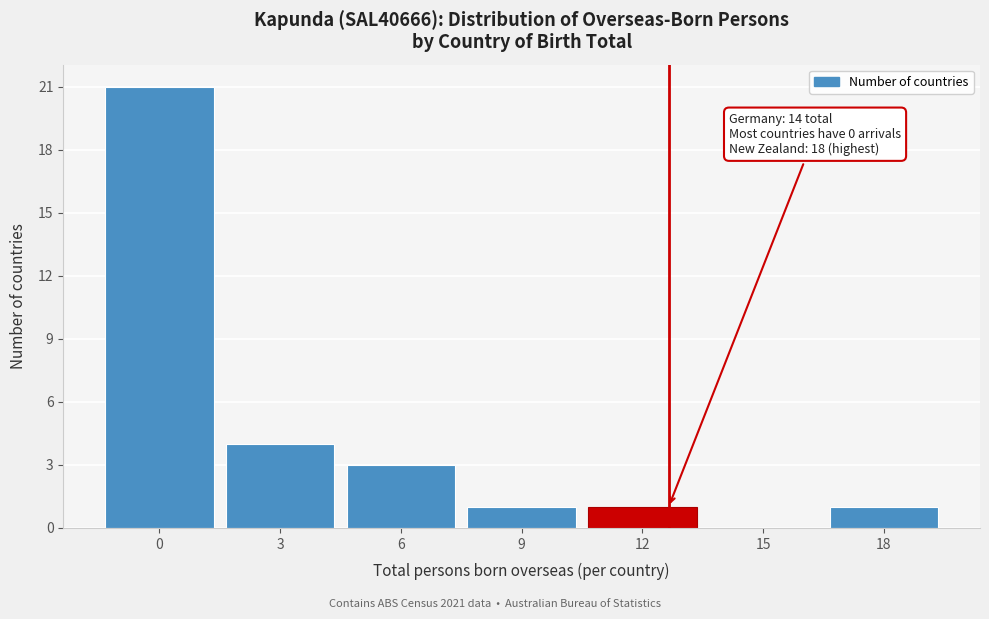

Reading right to left, extract all data points from this chart.

18=1	15=0	12=1	9=1	6=3	3=4	0=21